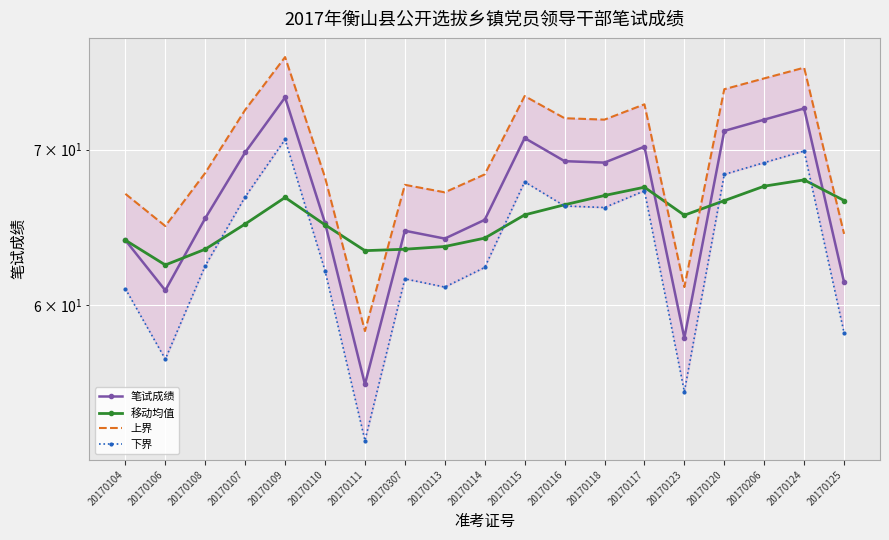

What is the difference between the maximum and second lowest values in the 笔试成绩 series?

15.6